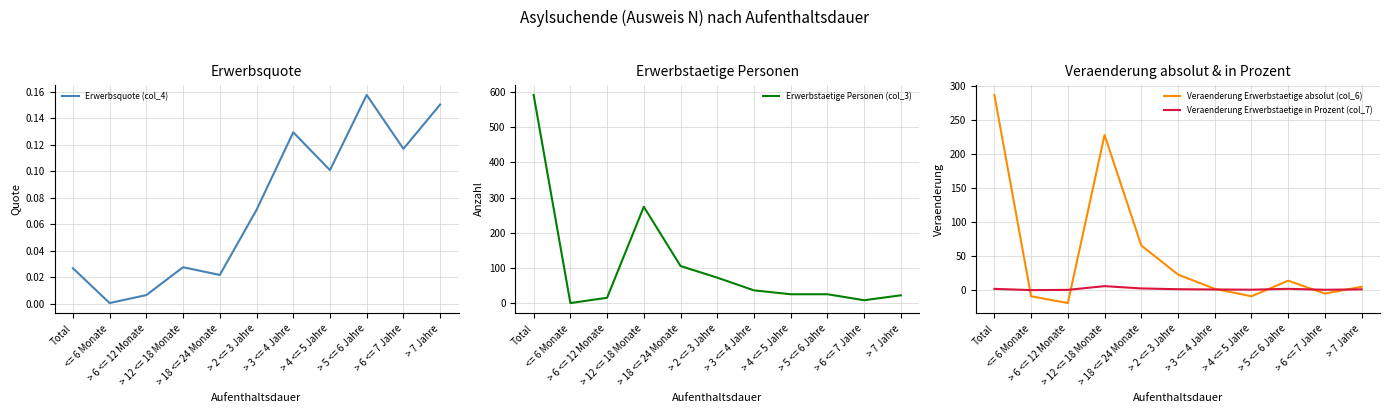

What is the greatest value displayed?

591.0